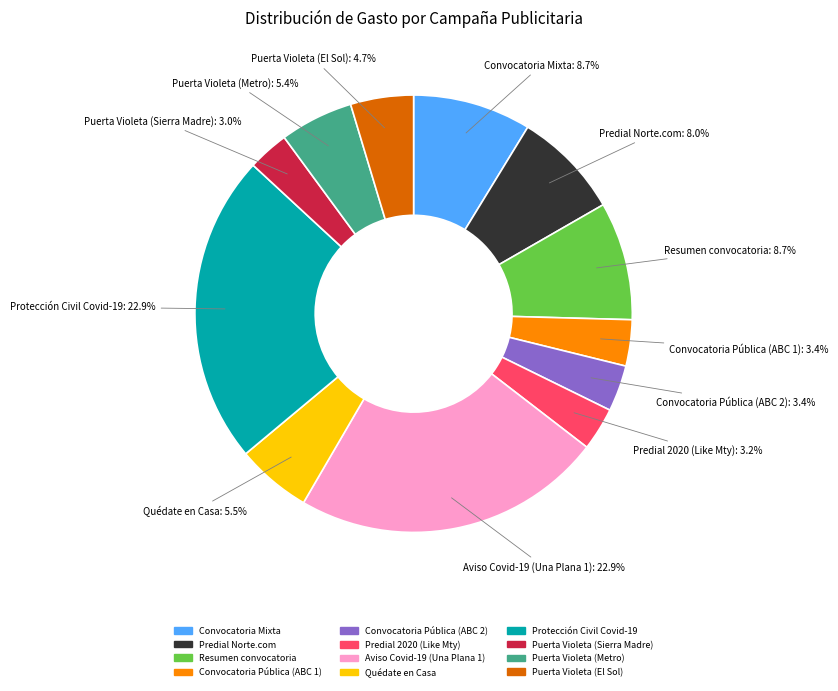

To the nearest percent, what percentage of the pie is Convocatoria Pública (ABC 1)?

3%